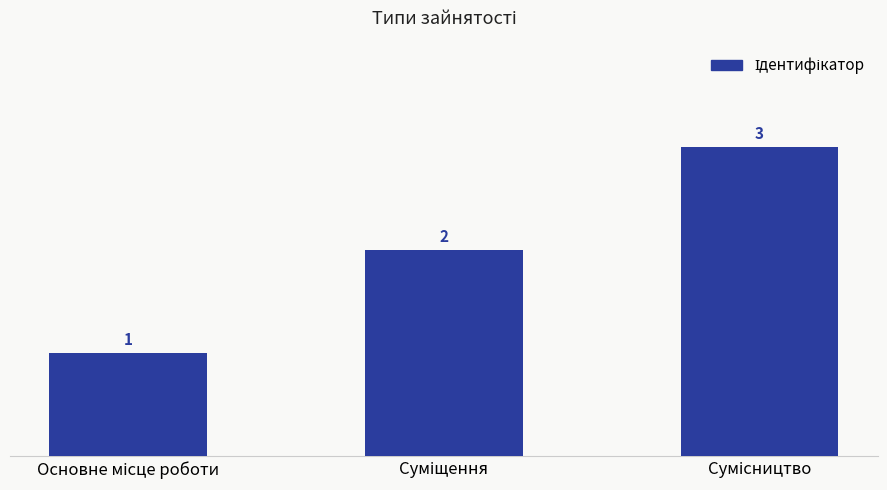

Count the values in the range 1 to 3.

3